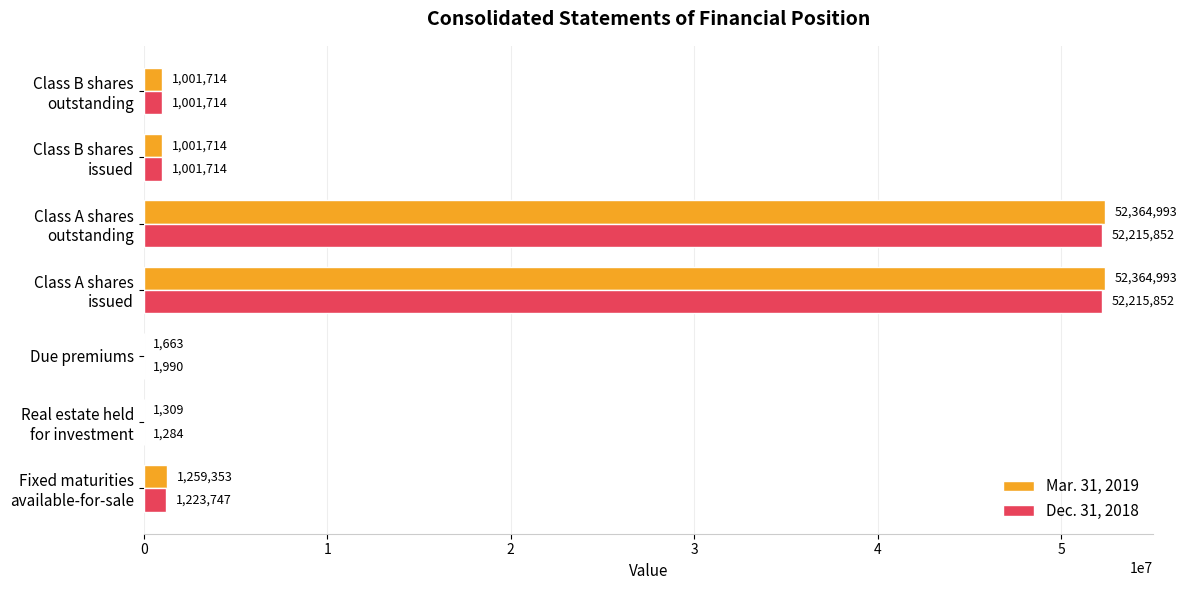

Which series has the largest total across all categories?

Mar. 31, 2019